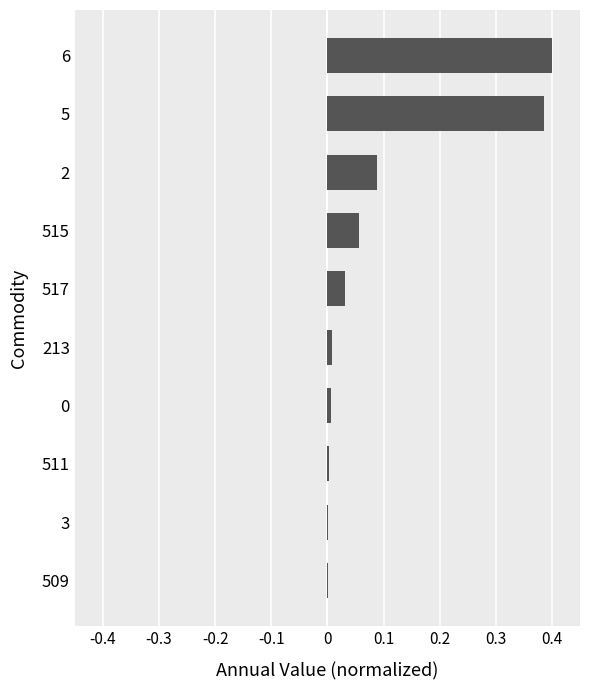

Does the chart contain stacked bars?

No